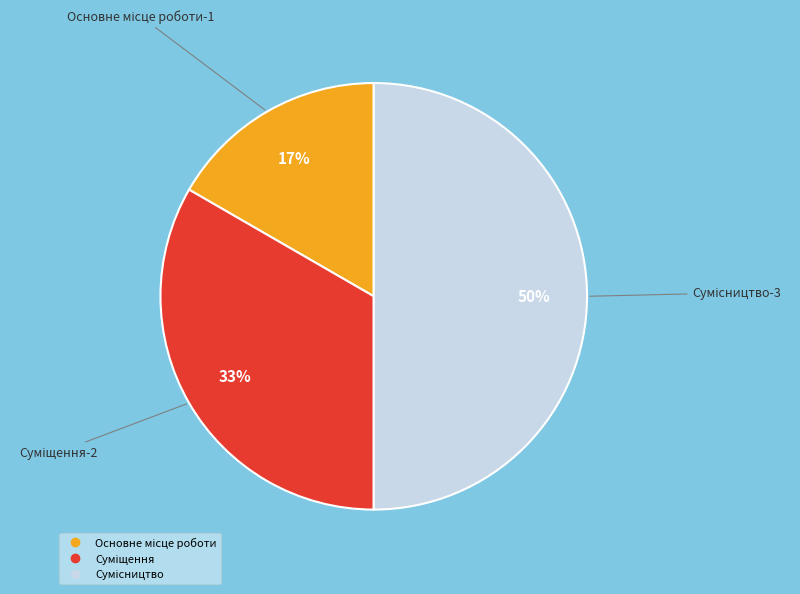

To the nearest percent, what is the average slice percentage?

33%